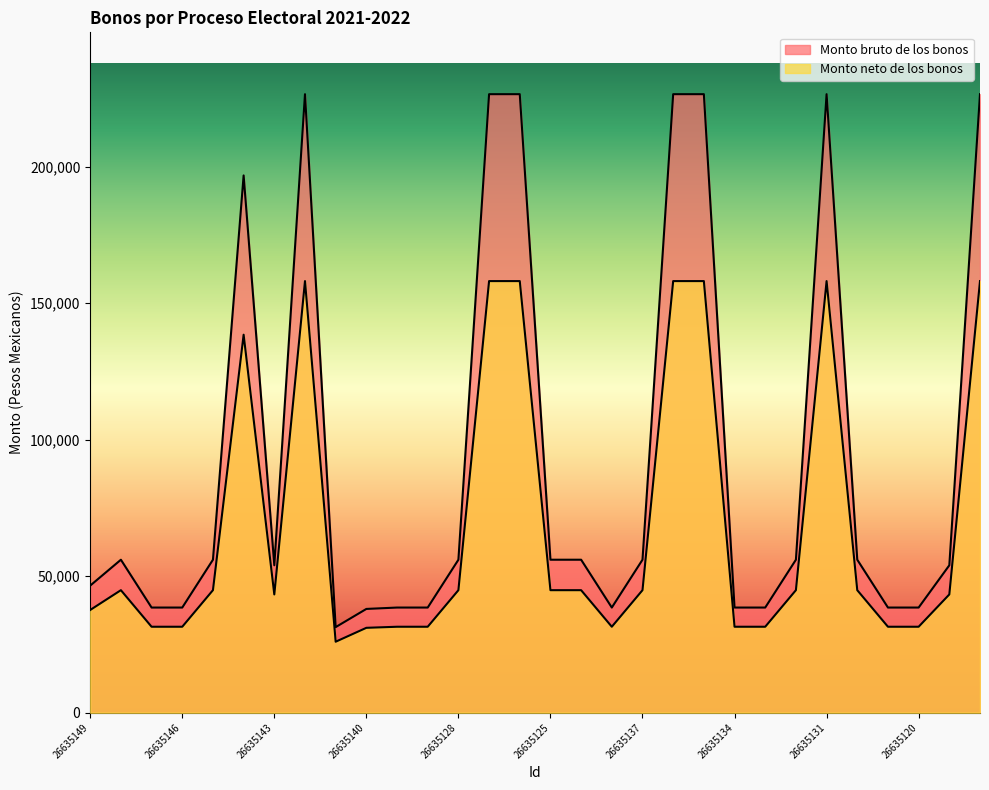

Is it true that Monto neto de los bonos equals 105542.2 at 26635127?

False